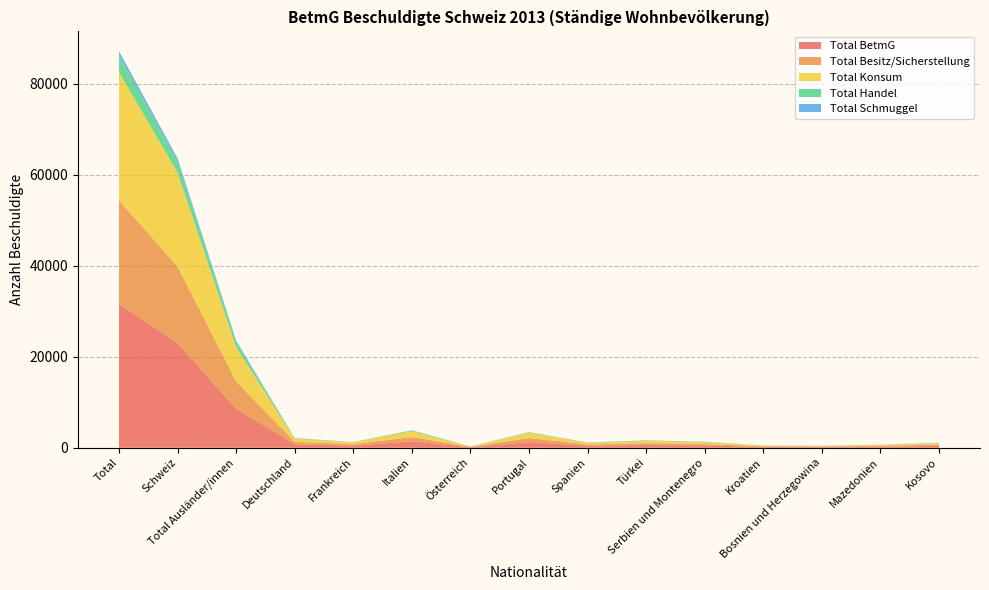

Reading left to right, list all the values displayed in this chart.

Total BetmG: Total=31565	Schweiz=23015	Total Ausländer/innen=8550	Deutschland=777	Frankreich=444	Italien=1412	Österreich=112	Portugal=1238	Spanien=418	Türkei=583	Serbien und Montenegro=493	Kroatien=187	Bosnien und Herzegowina=161	Mazedonien=251	Kosovo=411
Total Besitz/Sicherstellung: Total=22781	Schweiz=16776	Total Ausländer/innen=6005	Deutschland=521	Frankreich=341	Italien=940	Österreich=75	Portugal=899	Spanien=312	Türkei=417	Serbien und Montenegro=331	Kroatien=125	Bosnien und Herzegowina=111	Mazedonien=165	Kosovo=265
Total Konsum: Total=28176	Schweiz=20631	Total Ausländer/innen=7545	Deutschland=670	Frankreich=417	Italien=1269	Österreich=92	Portugal=1144	Spanien=364	Türkei=509	Serbien und Montenegro=435	Kroatien=164	Bosnien und Herzegowina=143	Mazedonien=225	Kosovo=366
Total Handel: Total=3649	Schweiz=2439	Total Ausländer/innen=1210	Deutschland=89	Frankreich=40	Italien=182	Österreich=17	Portugal=137	Spanien=56	Türkei=98	Serbien und Montenegro=72	Kroatien=30	Bosnien und Herzegowina=33	Mazedonien=37	Kosovo=60
Total Schmuggel: Total=936	Schweiz=703	Total Ausländer/innen=233	Deutschland=59	Frankreich=9	Italien=35	Österreich=8	Portugal=12	Spanien=6	Türkei=14	Serbien und Montenegro=6	Kroatien=4	Bosnien und Herzegowina=4	Mazedonien=5	Kosovo=11